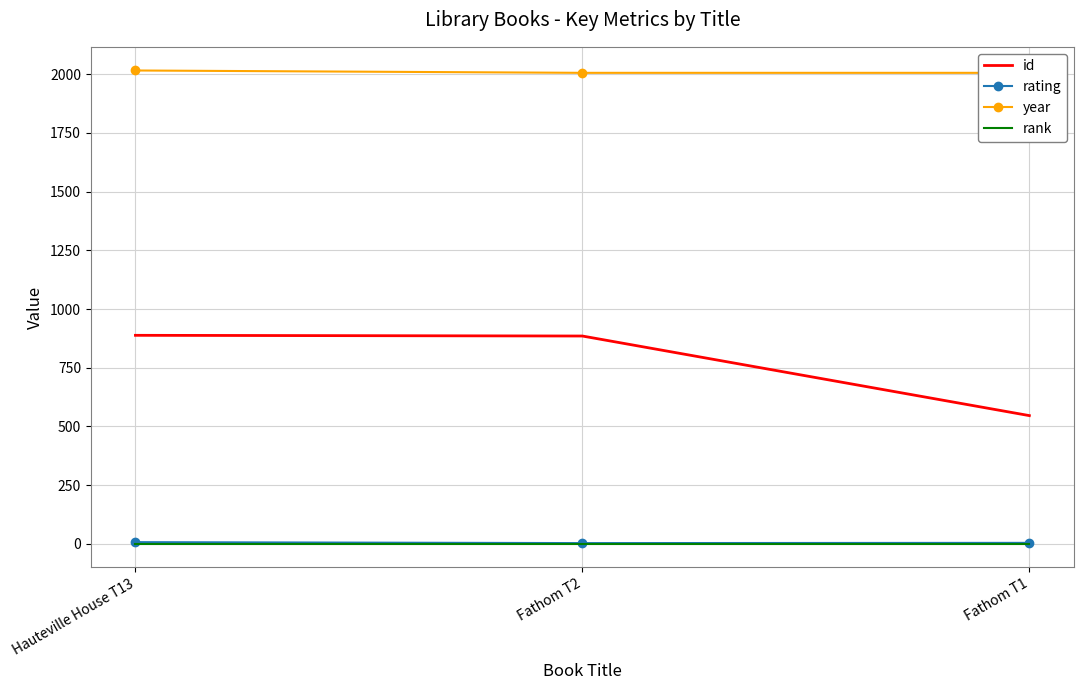

At which label does rating reach its minimum?

Fathom T2